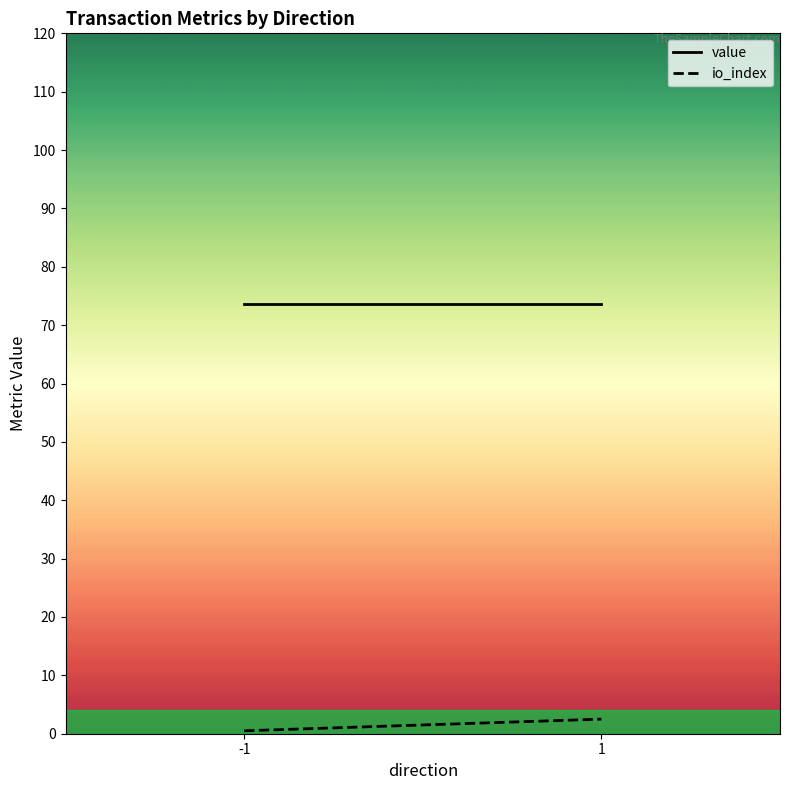

Which series has the largest total across all categories?

value